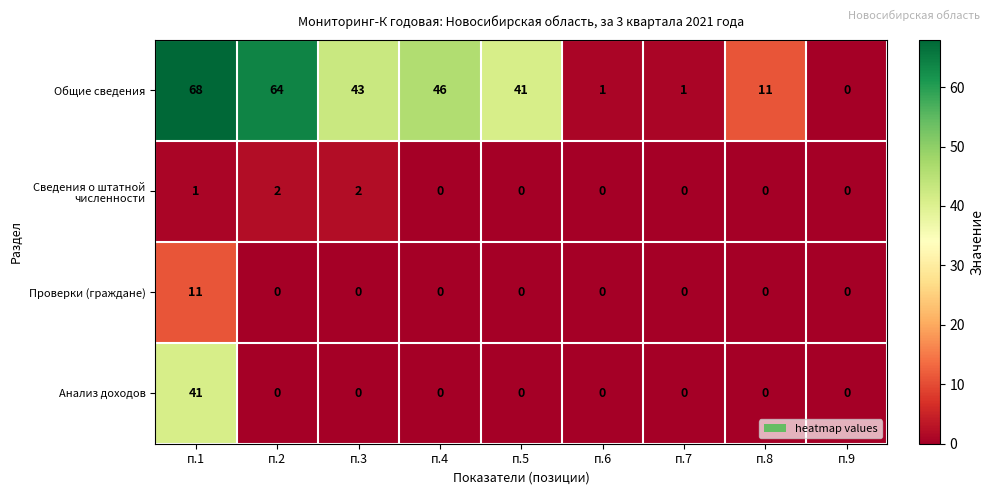

At which category is the sum across all series the highest?

п.1